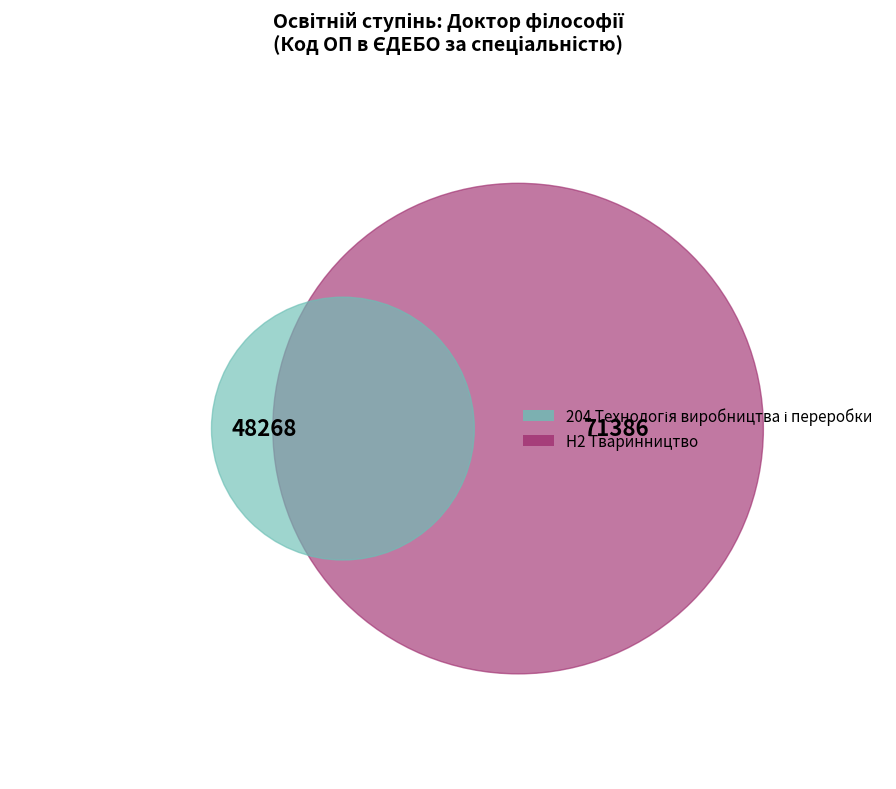

True or false: H2 accounts for 60% of the total.

True